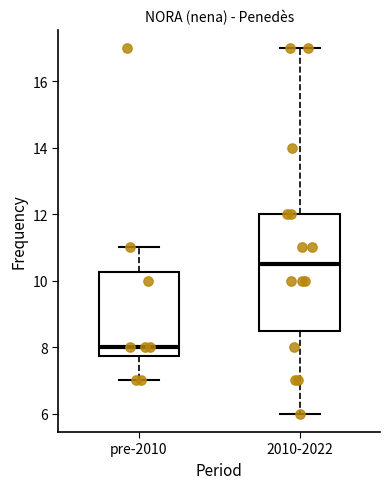

Which box's median line is the highest?

2010-2022